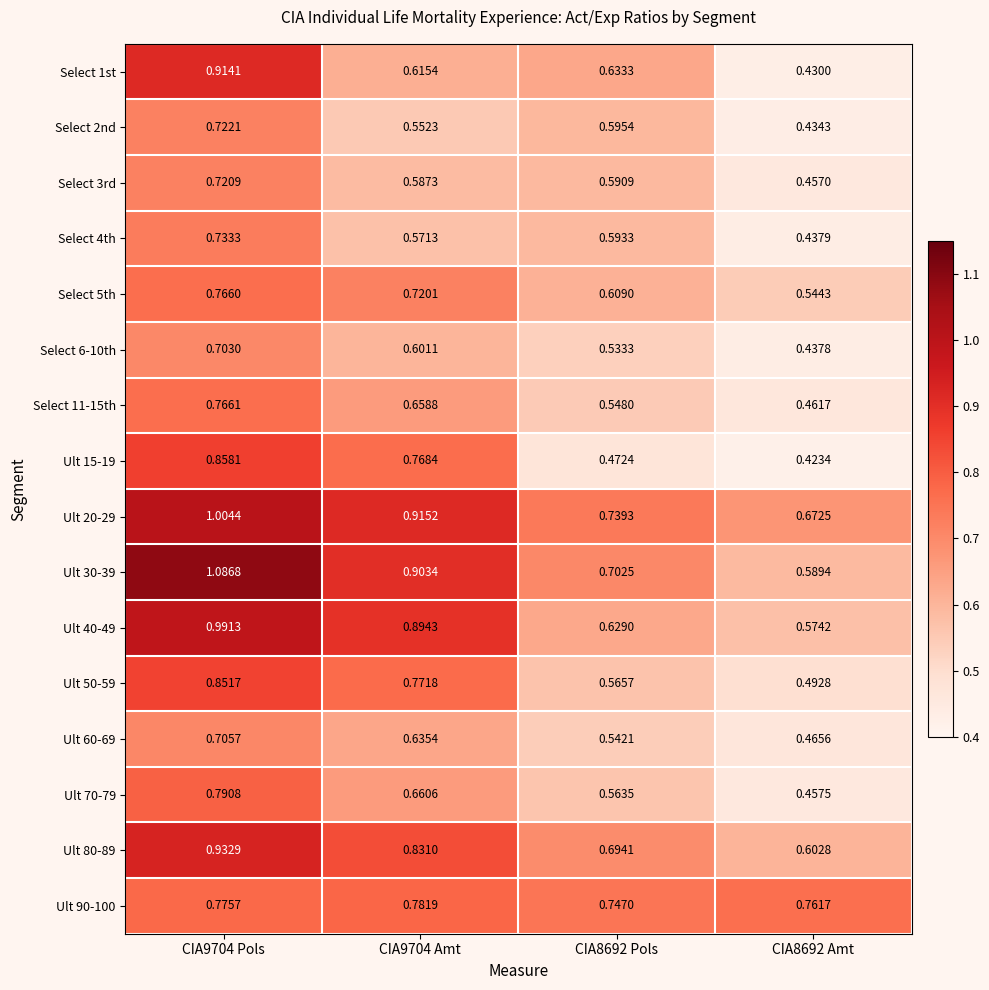

Which series has the largest total across all categories?

Ult 20-29